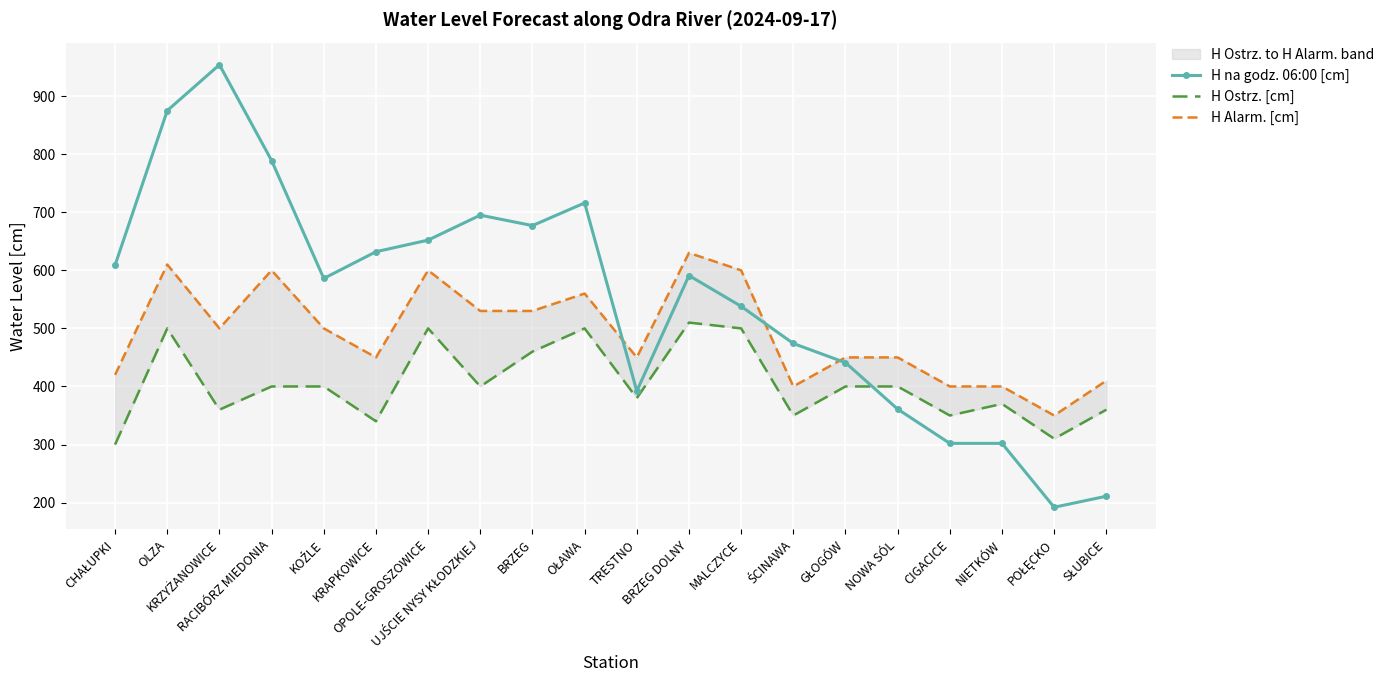

List the labels in order of H Alarm. [cm] value, largest first.

BRZEG DOLNY, OLZA, RACIBÓRZ MIEDONIA, OPOLE-GROSZOWICE, MALCZYCE, OŁAWA, UJŚCIE NYSY KŁODZKIEJ, BRZEG, KRZYŻANOWICE, KOŹLE, KRAPKOWICE, TRESTNO, GŁOGÓW, NOWA SÓL, CHAŁUPKI, SŁUBICE, ŚCINAWA, CIGACICE, NIETKÓW, POŁĘCKO